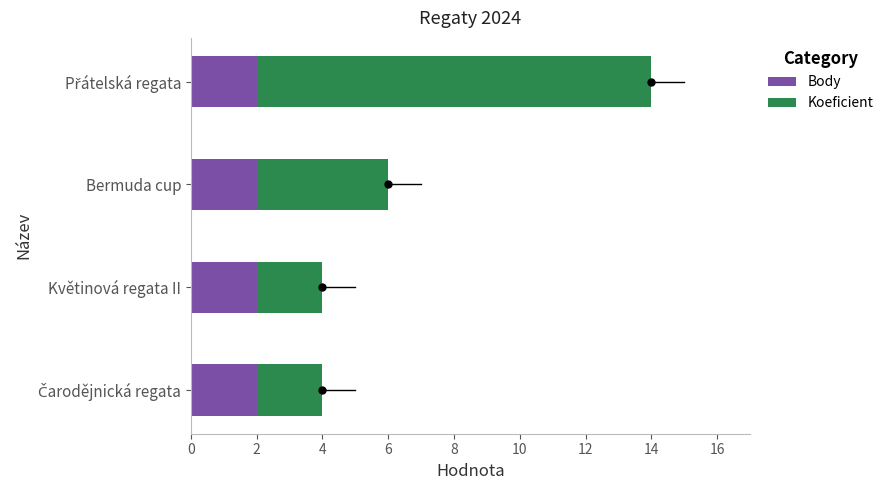

The Body series shows 2 at Květinová regata II. True or false?

True